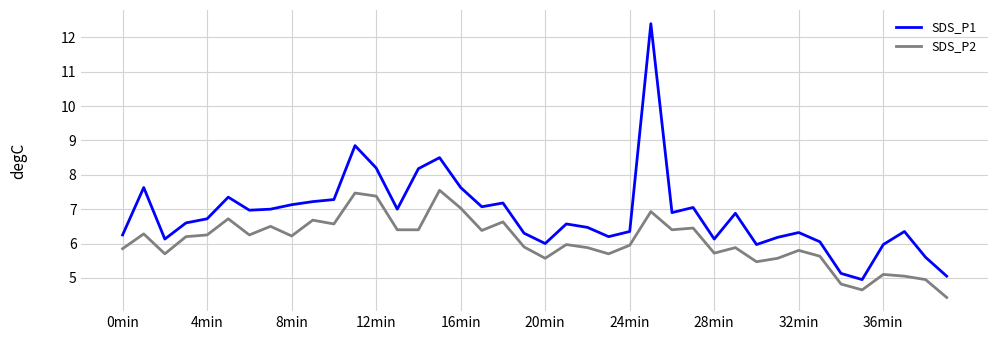

What is the difference between the maximum and minimum values in the SDS_P2 series?

3.1